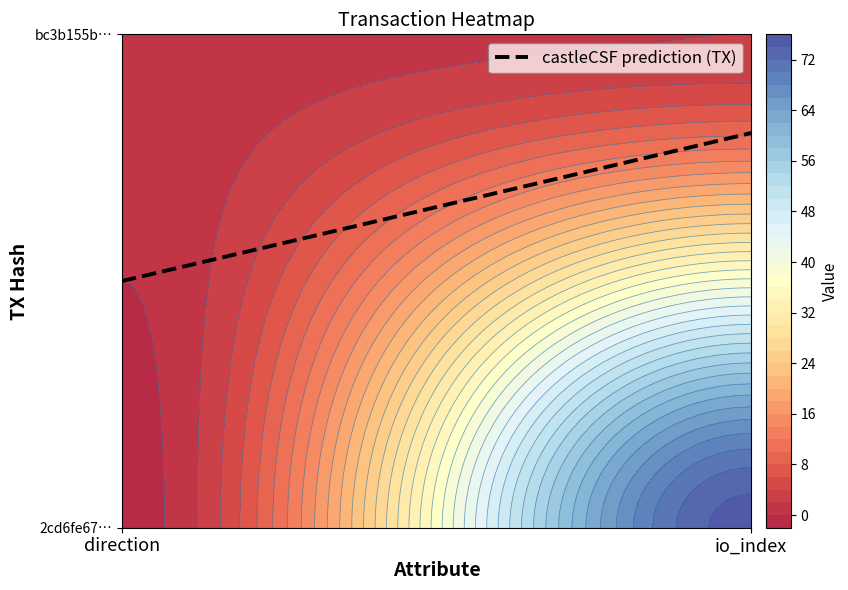

List the labels in order of 2cd6fe672b26db6af966e71567a6f9610607e75 value, largest first.

1, 0